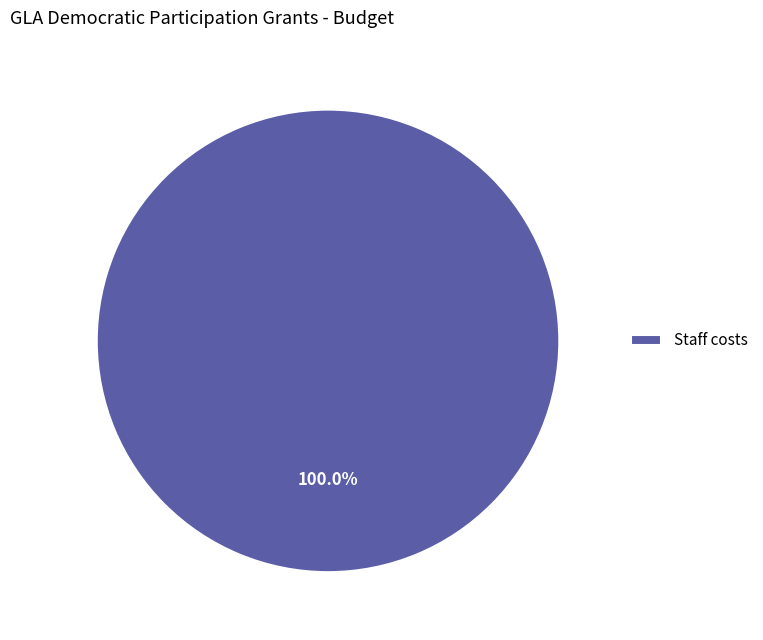

Count the number of slices in the pie.

1